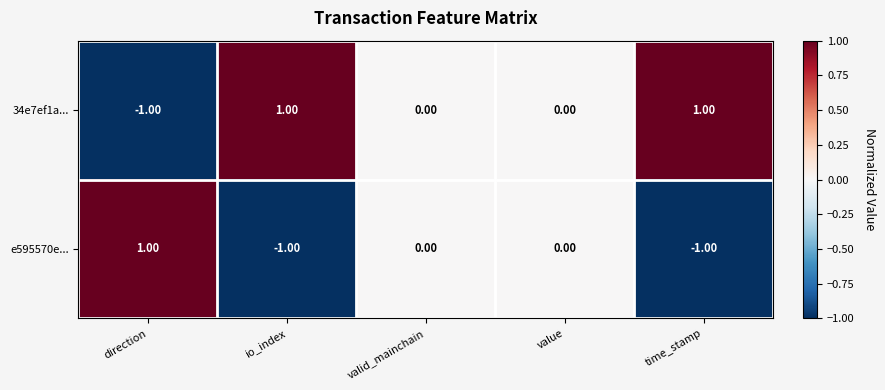

Rank the series by their average value, from lowest to highest.

e595570e..., 34e7ef1a...